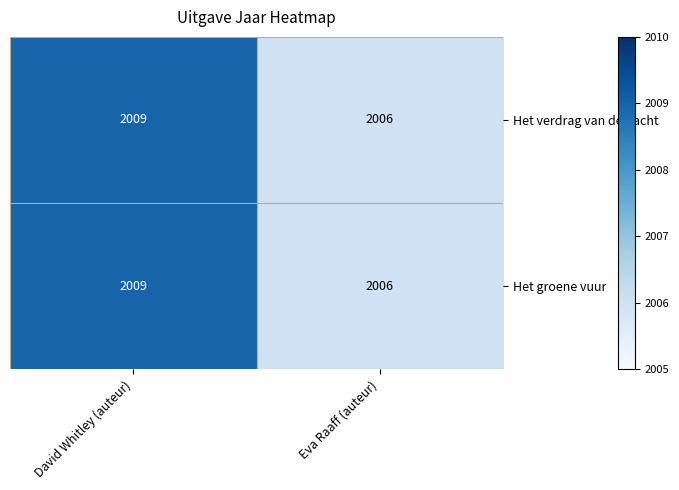

At which category is the sum across all series the highest?

David Whitley (auteur)